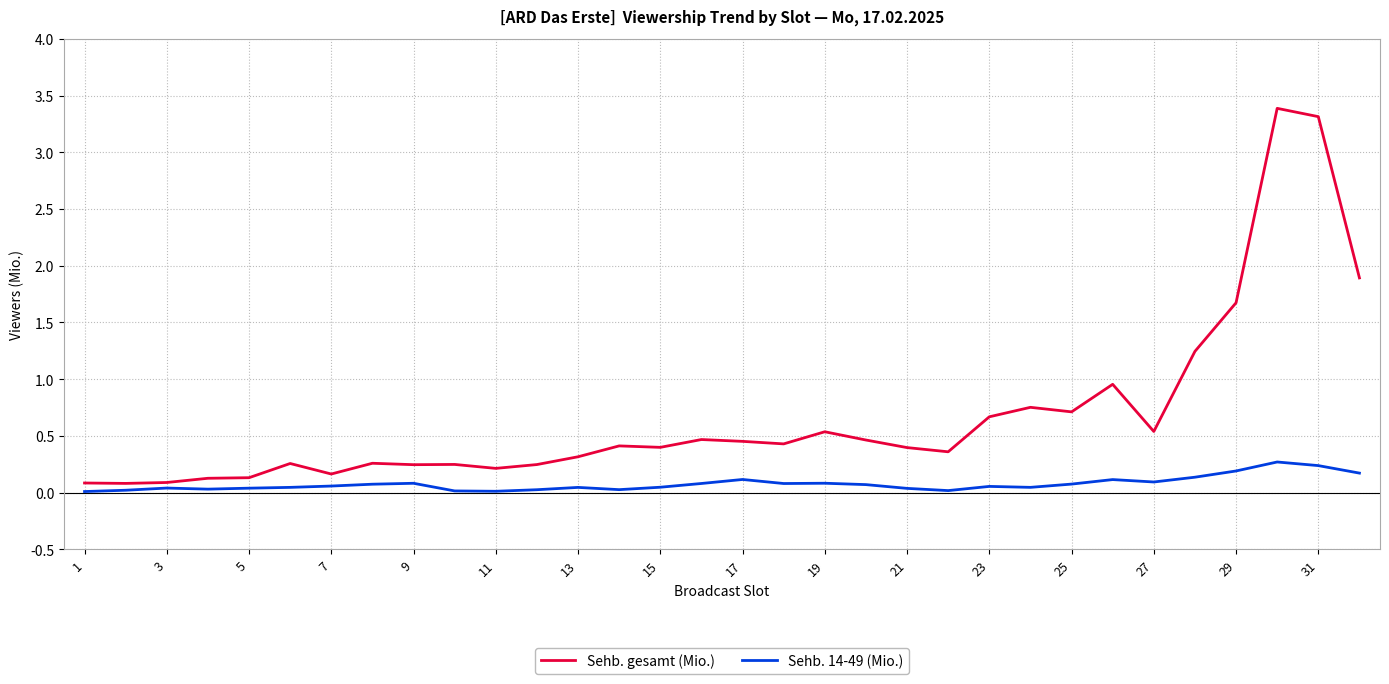

True or false: Sehb. gesamt (Mio.) has more than 0 points higher than both neighbors.

True